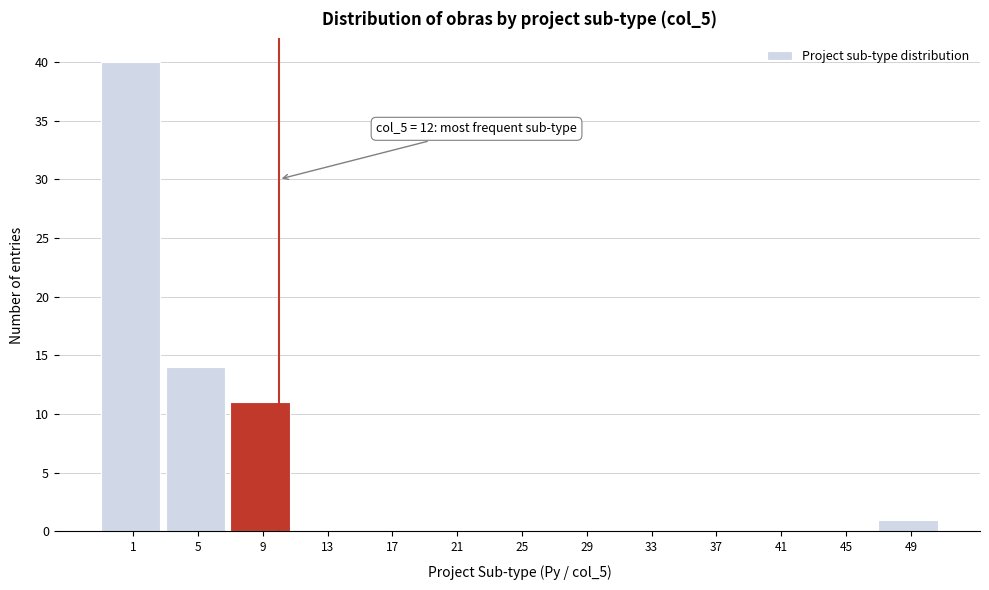

Reading left to right, list all the values displayed in this chart.

1=40	5=14	9=11	13=0	17=0	21=0	25=0	29=0	33=0	37=0	41=0	45=0	49=1